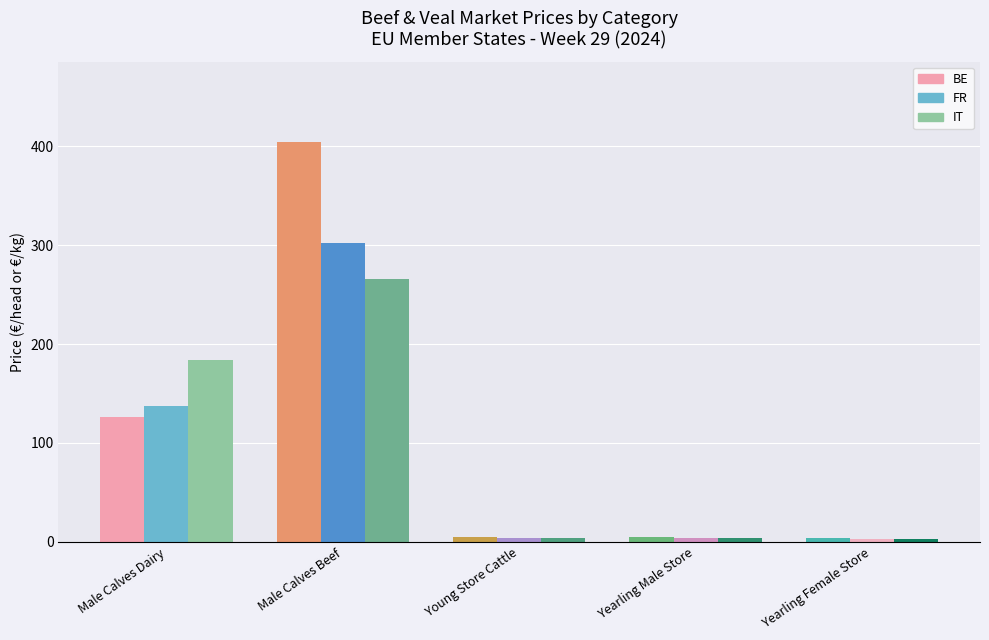

What is the difference between the maximum and second lowest values in the BE series?

399.8